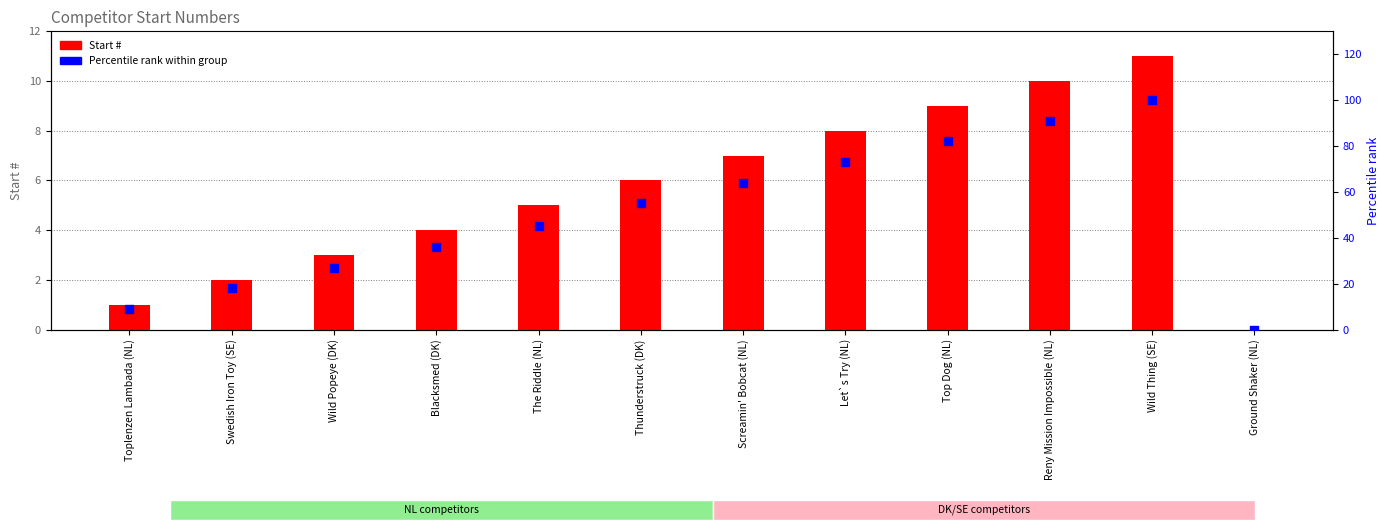

Which series contains the highest Y value?

Percentile rank